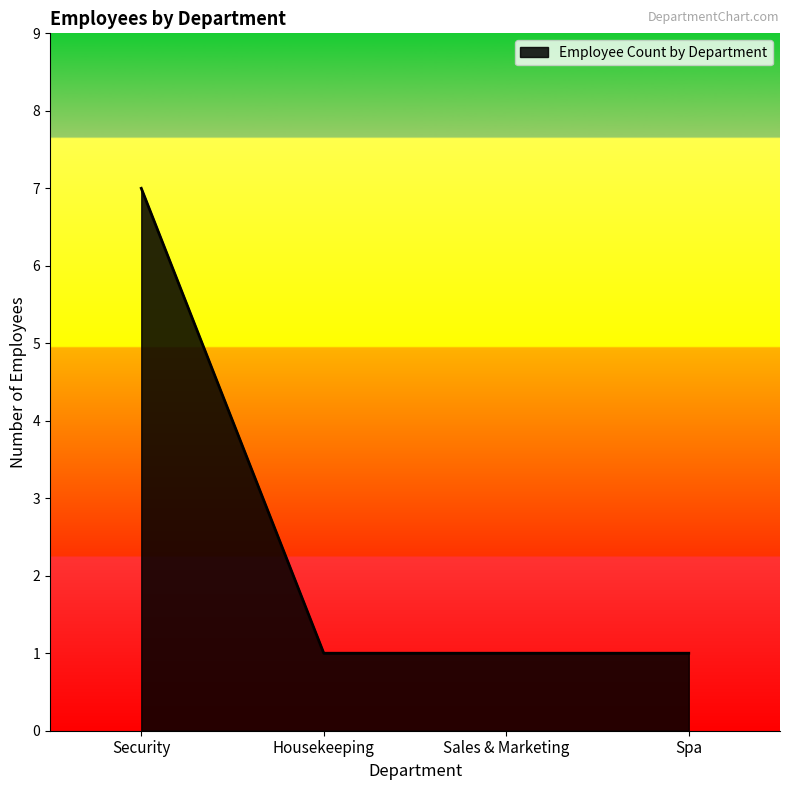

Which label corresponds to the largest value in the chart?

Security